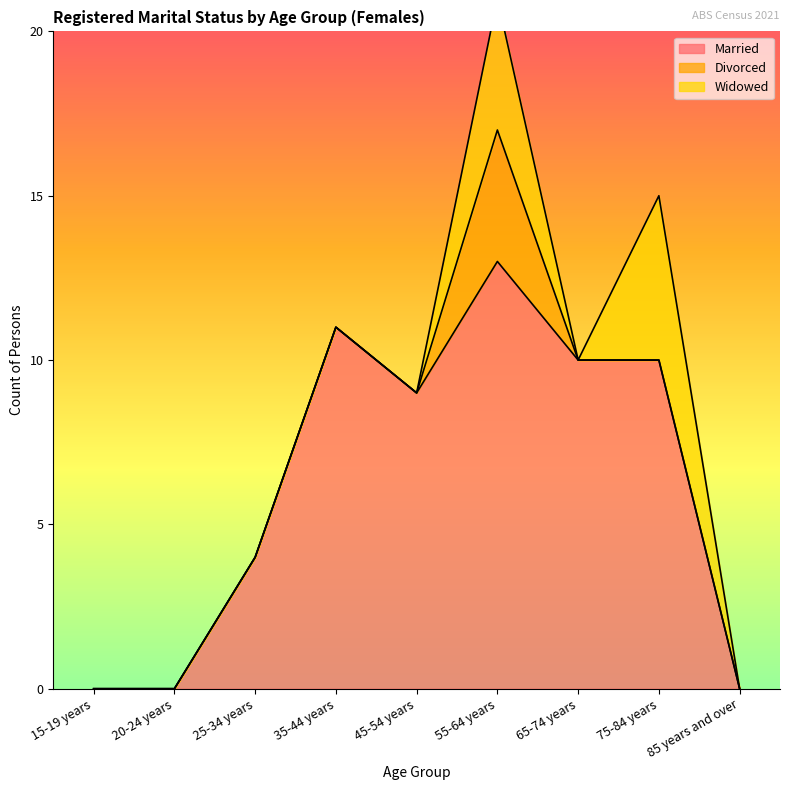

Reading left to right, list all the values displayed in this chart.

Married: 15-19 years=0	20-24 years=0	25-34 years=4	35-44 years=11	45-54 years=9	55-64 years=13	65-74 years=10	75-84 years=10	85 years and over=0
Divorced: 15-19 years=0	20-24 years=0	25-34 years=0	35-44 years=0	45-54 years=0	55-64 years=4	65-74 years=0	75-84 years=0	85 years and over=0
Widowed: 15-19 years=0	20-24 years=0	25-34 years=0	35-44 years=0	45-54 years=0	55-64 years=4	65-74 years=0	75-84 years=5	85 years and over=0